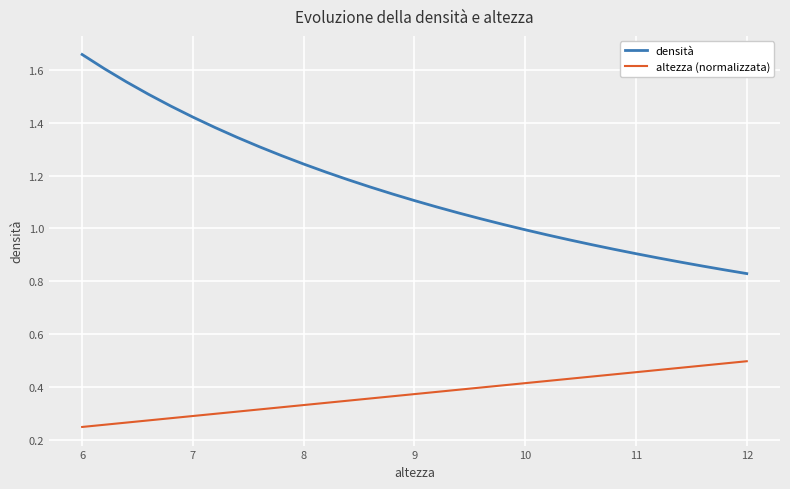

Which series has the largest total across all categories?

densità